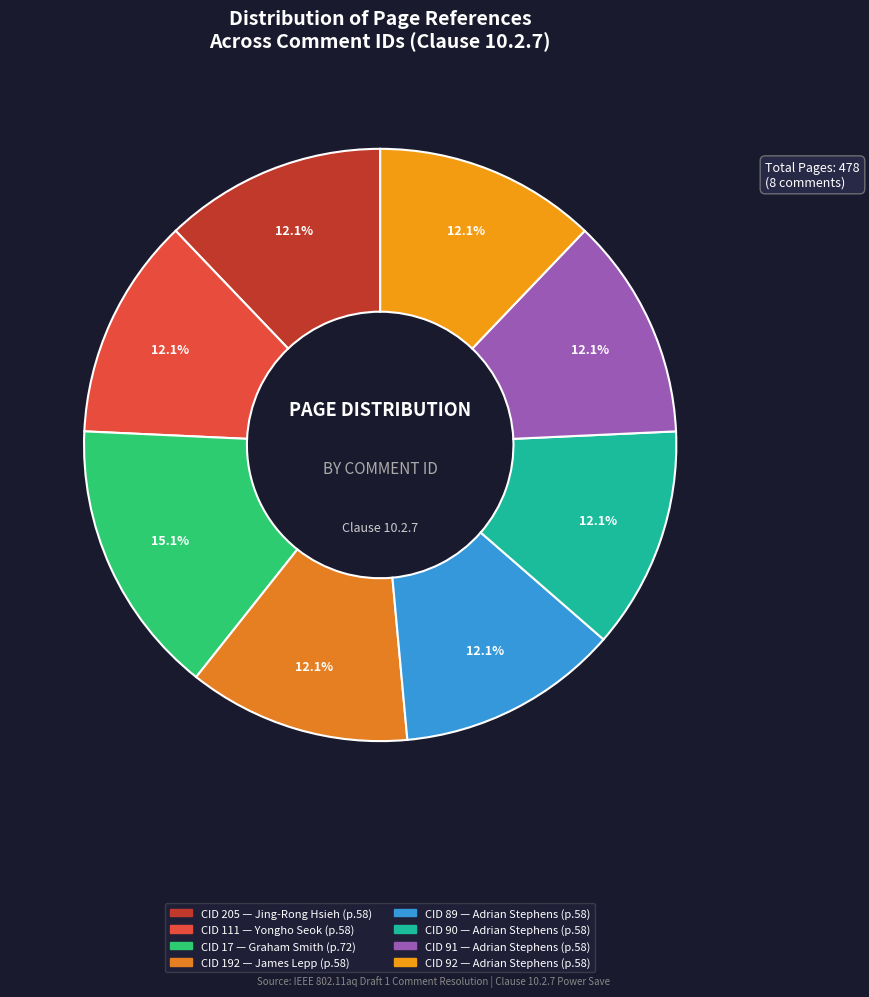

What is the change in value from CID 111 to CID 17?

+14